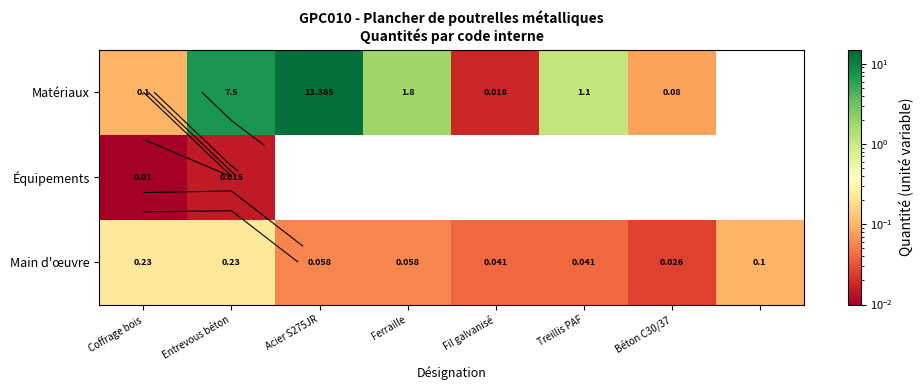

Which has a higher value, Ferraille or Entrevous béton?

Entrevous béton